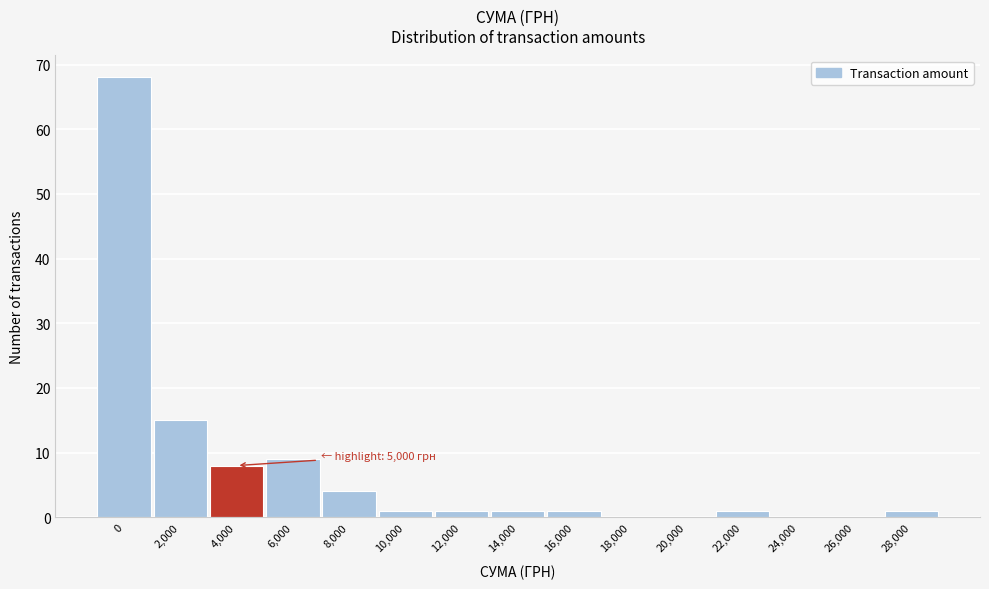

Reading left to right, transcribe all the data shown in this chart.

0=68	2,000=15	4,000=8	6,000=9	8,000=4	10,000=1	12,000=1	14,000=1	16,000=1	18,000=0	20,000=0	22,000=1	24,000=0	26,000=0	28,000=1